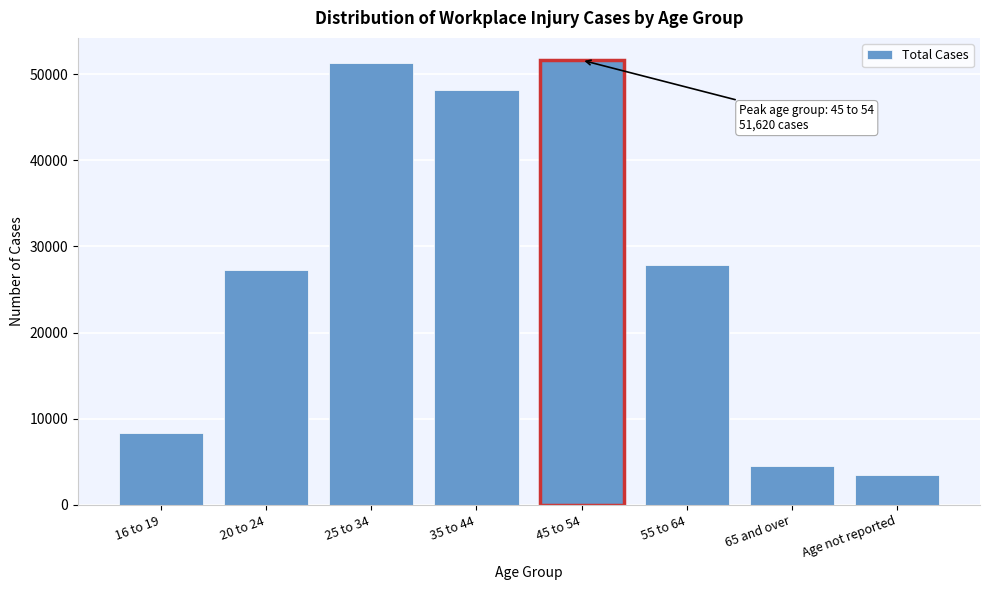

Reading right to left, extract all data points from this chart.

Age not reported=3440	65 and over=4540	55 to 64=27830	45 to 54=51620	35 to 44=48110	25 to 34=51330	20 to 24=27300	16 to 19=8300